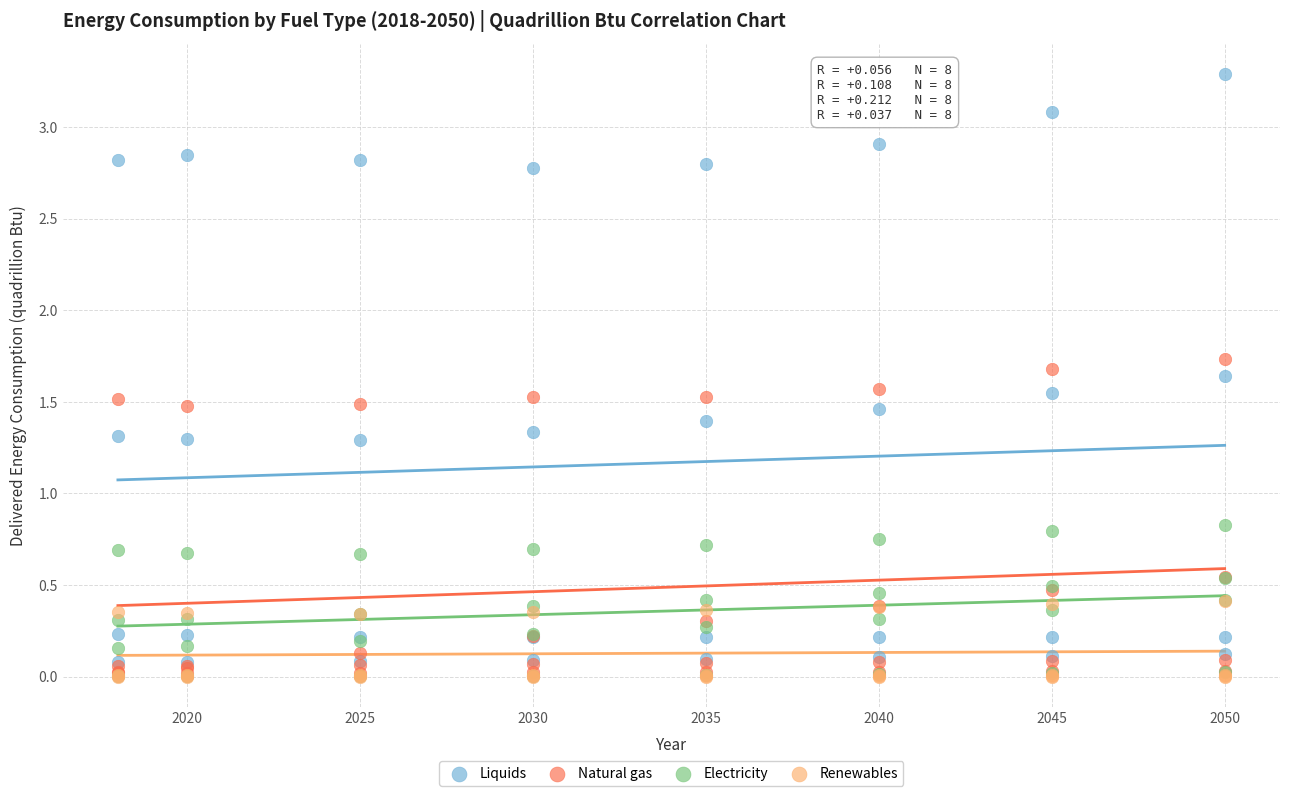

In the Liquids series, what Y value is closest to 1?

1.3